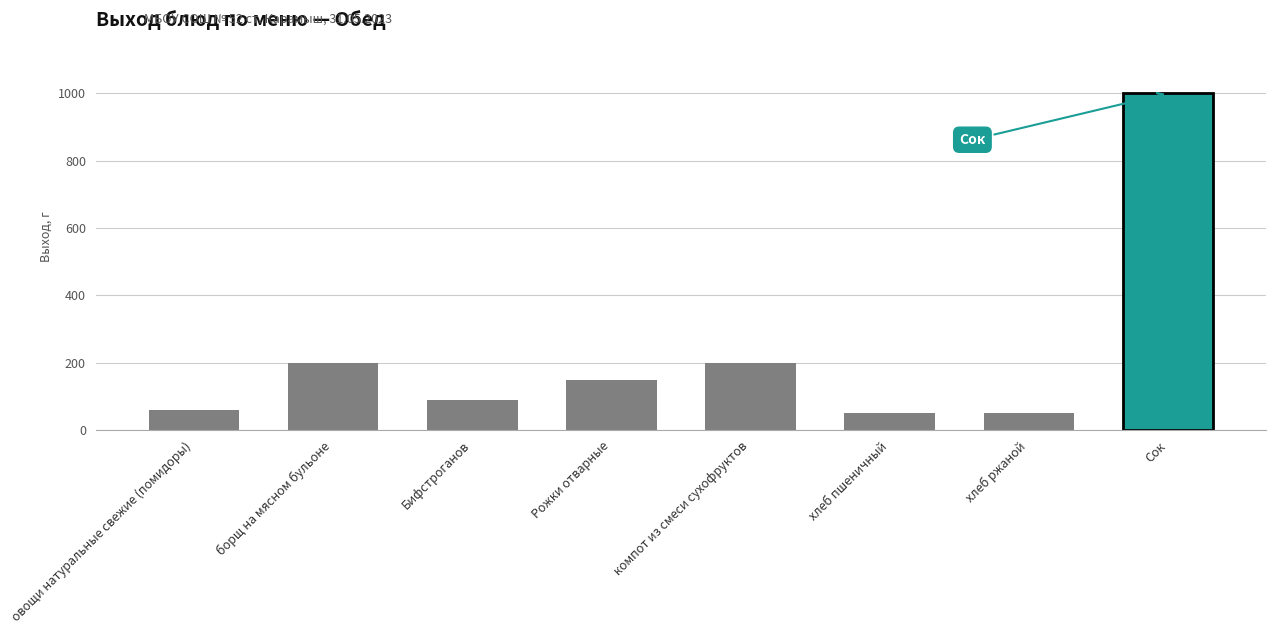

Are the bars horizontal?

No